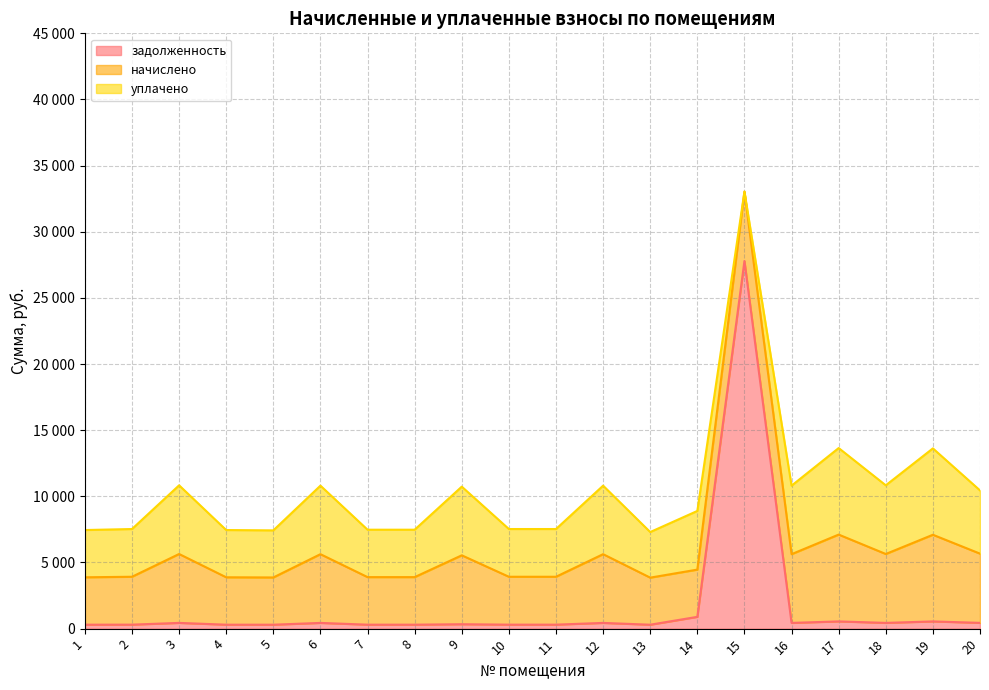

What is the average value of the задолженность series?

1770.2